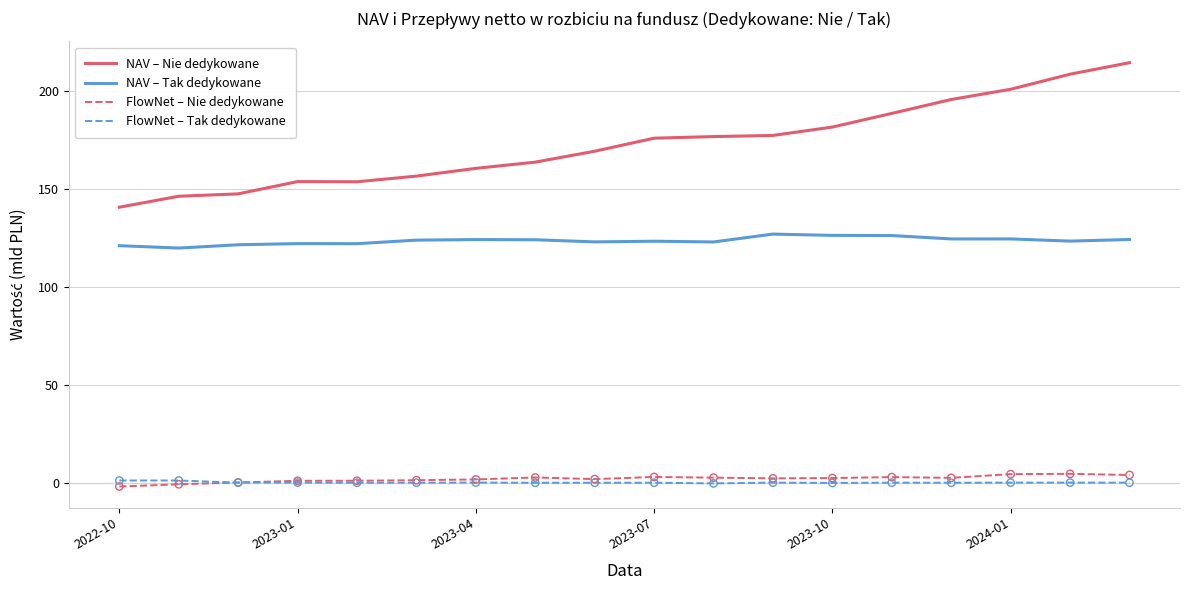

Which series has the largest range (max minus min)?

NAV – Nie dedykowane